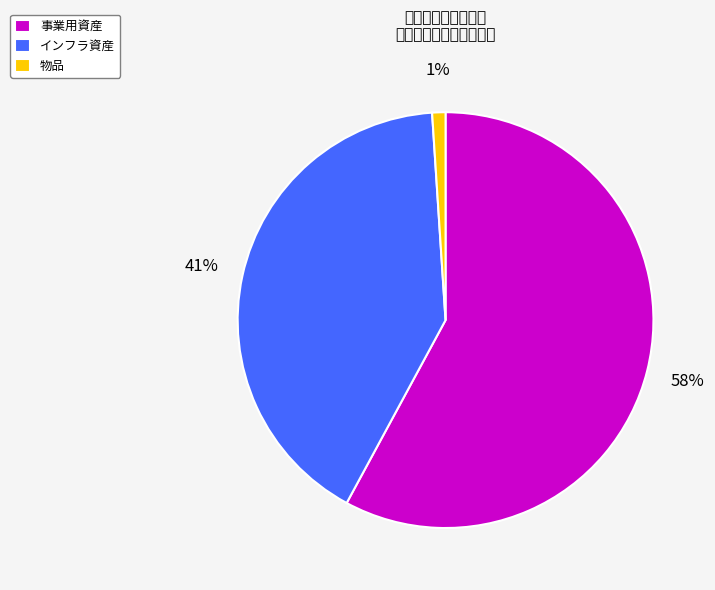

Between 事業用資産 and インフラ資産, which is larger?

事業用資産